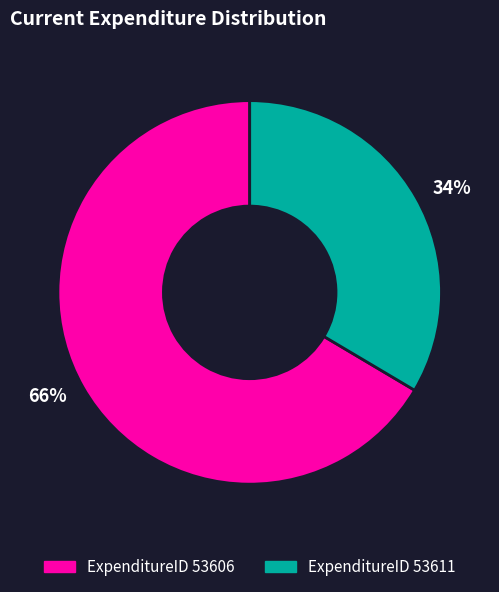

Does any single category account for the majority?

Yes